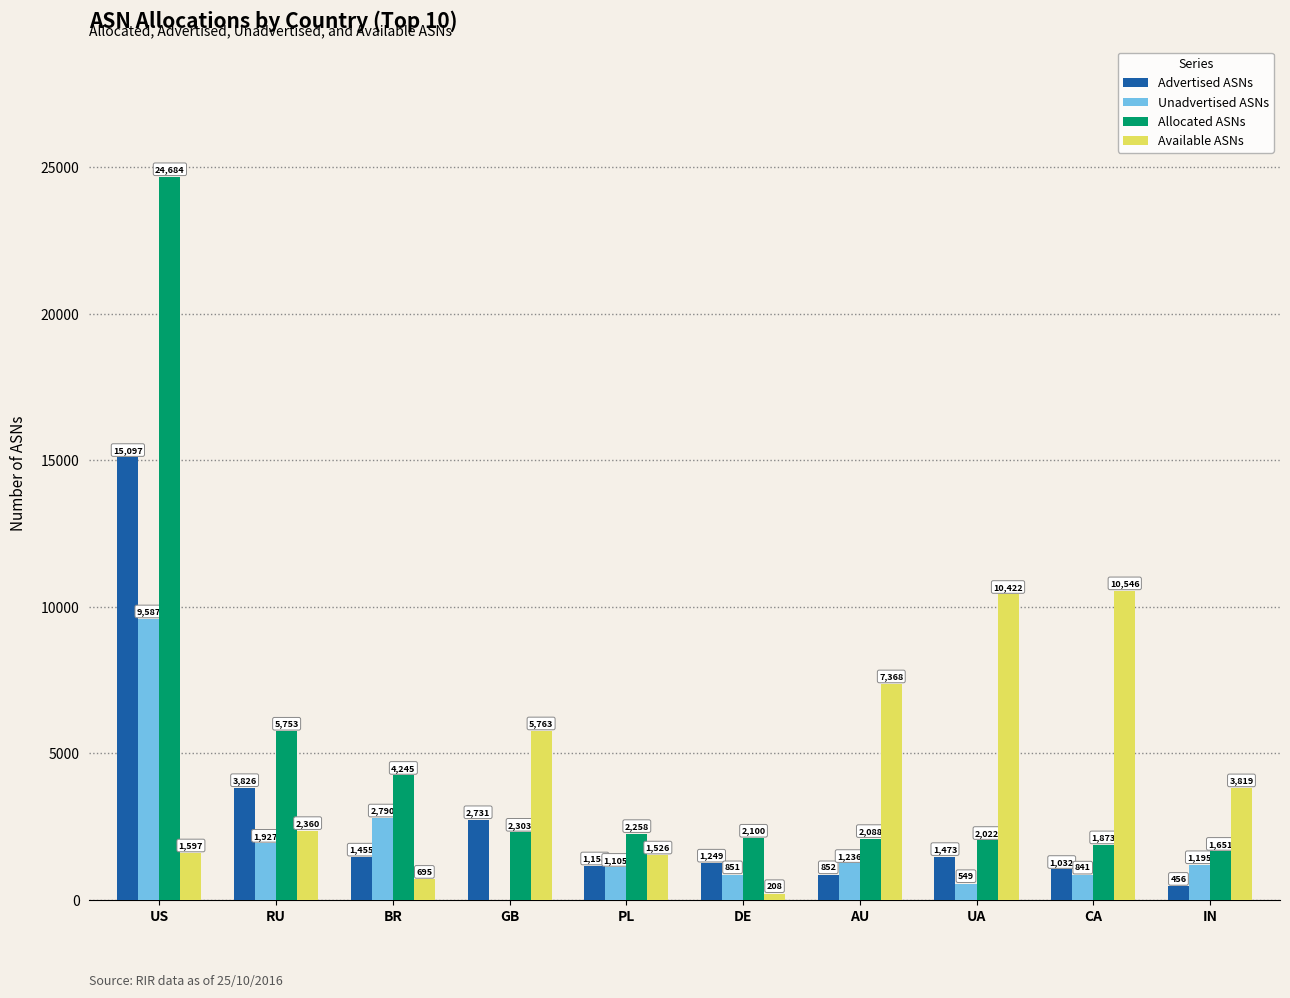

What is the difference between the maximum and minimum values in the Available ASNs series?

10338